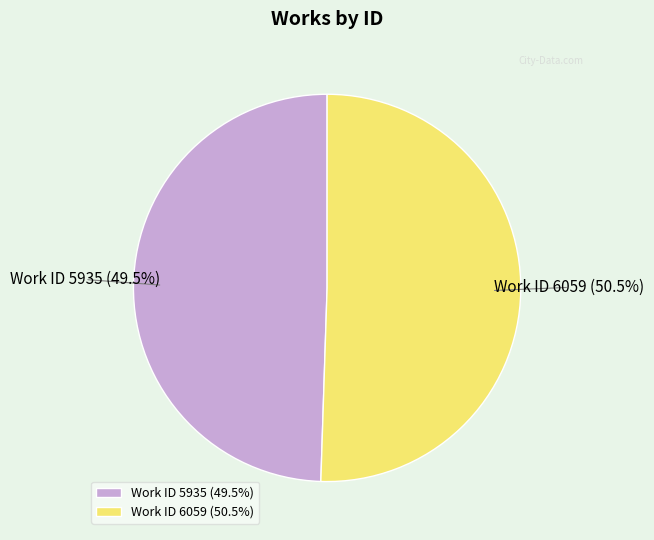

To the nearest percent, what is the difference between the Work ID 6059 and Work ID 5935 slice percentages?

1%